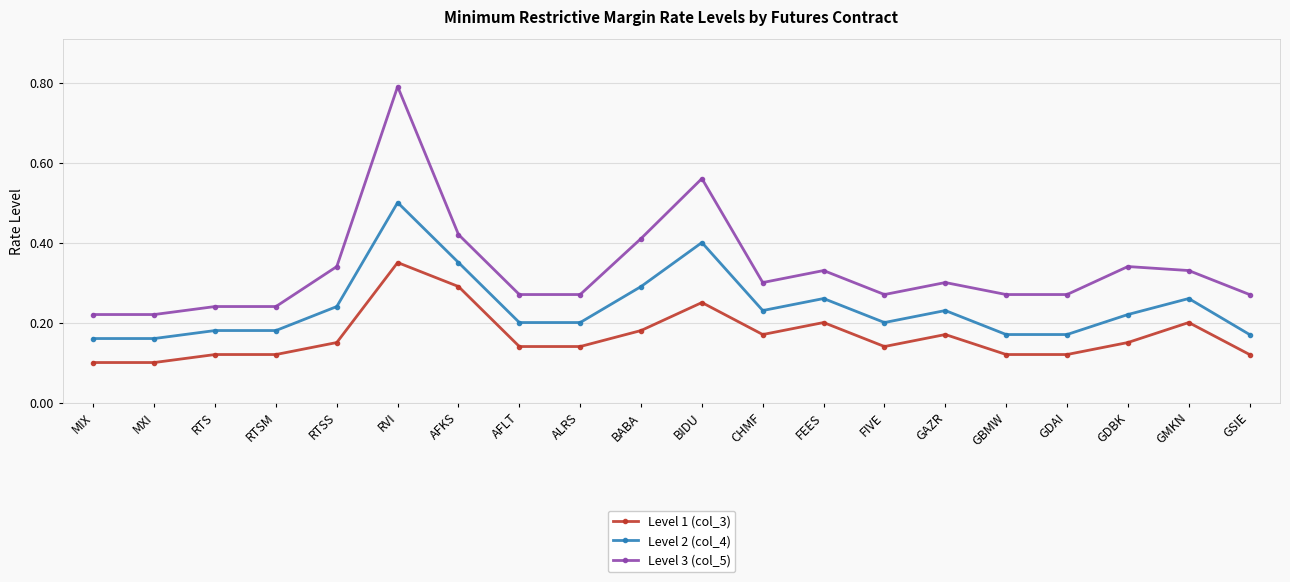

True or false: Level 3 (col_5) and Level 2 (col_4) cross at least once.

False